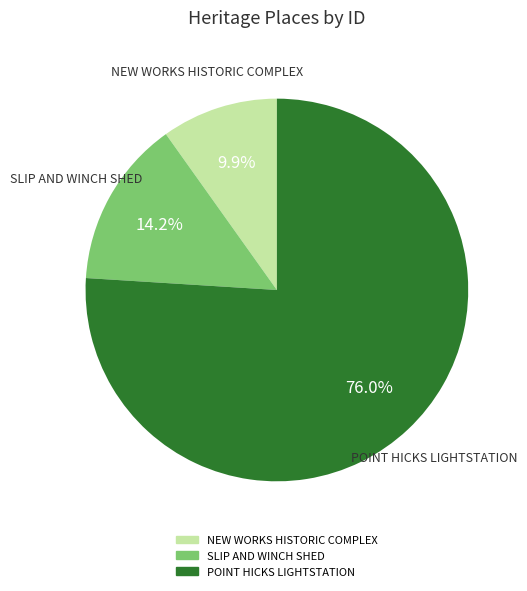

What is the ratio of the value at POINT HICKS LIGHTSTATION to the value at SLIP AND WINCH SHED?

5.4